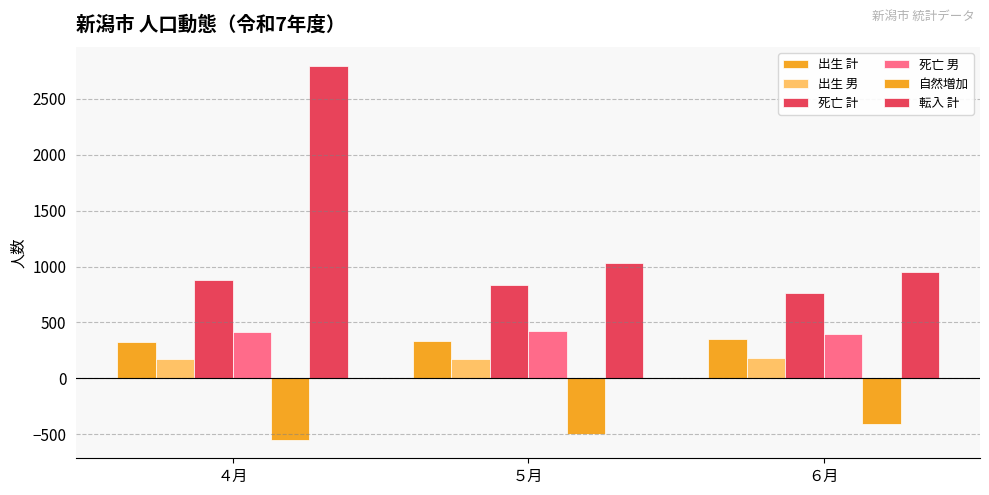

List the series in order of their peak value, highest first.

転入 計, 死亡 計, 死亡 男, 出生 計, 出生 男, 自然増加